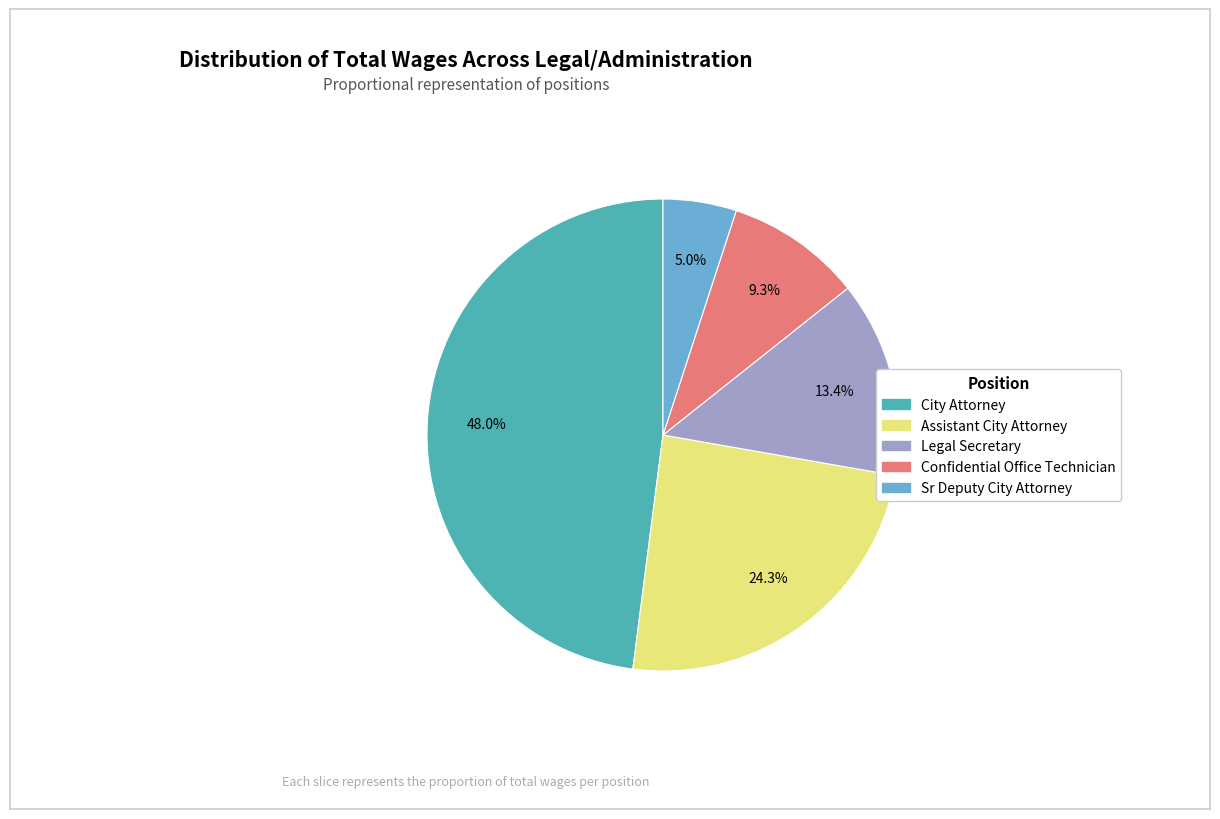

Which has a higher value, Legal Secretary or Confidential Office Technician?

Legal Secretary